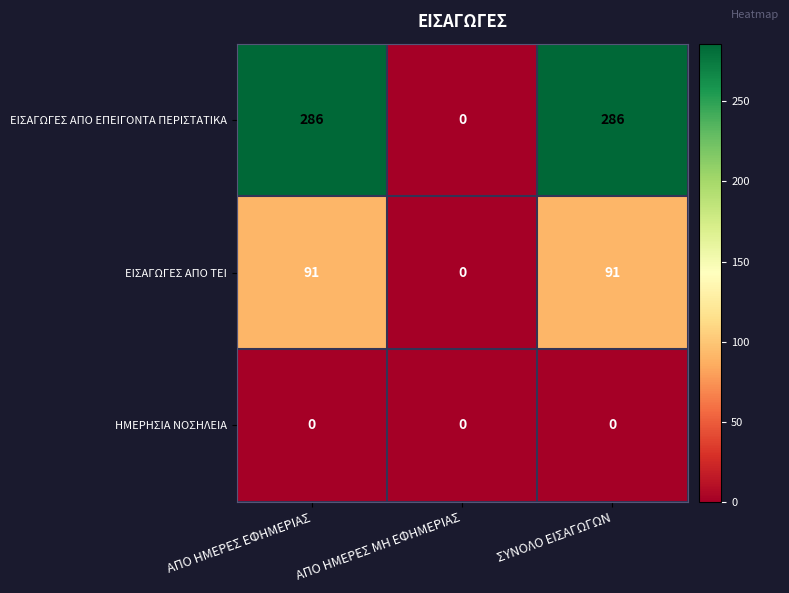

Rank the series by their maximum value, from highest to lowest.

ΕΙΣΑΓΩΓΕΣ ΑΠΟ ΕΠΕΙΓΟΝΤΑ ΠΕΡΙΣΤΑΤΙΚΑ, ΕΙΣΑΓΩΓΕΣ ΑΠΟ ΤΕΙ, ΗΜΕΡΗΣΙΑ ΝΟΣΗΛΕΙΑ